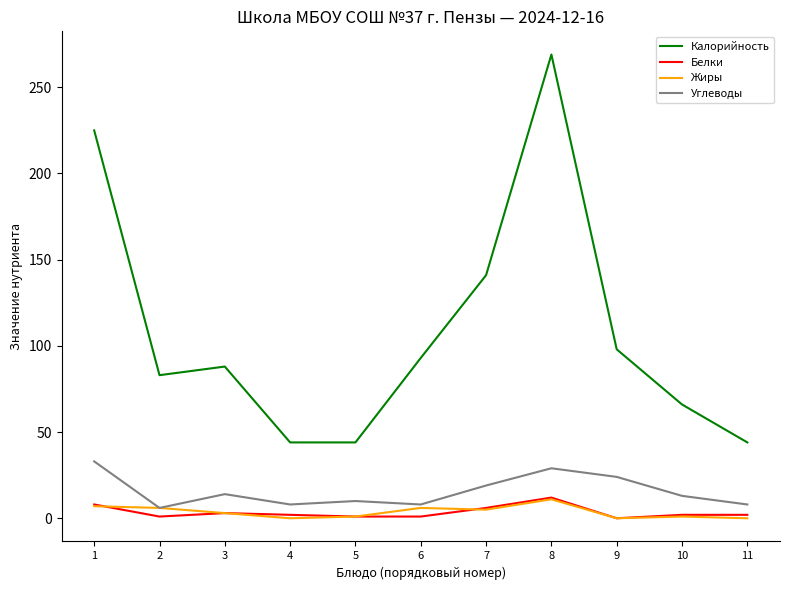

Where does the Калорийность series first go above 88?

1